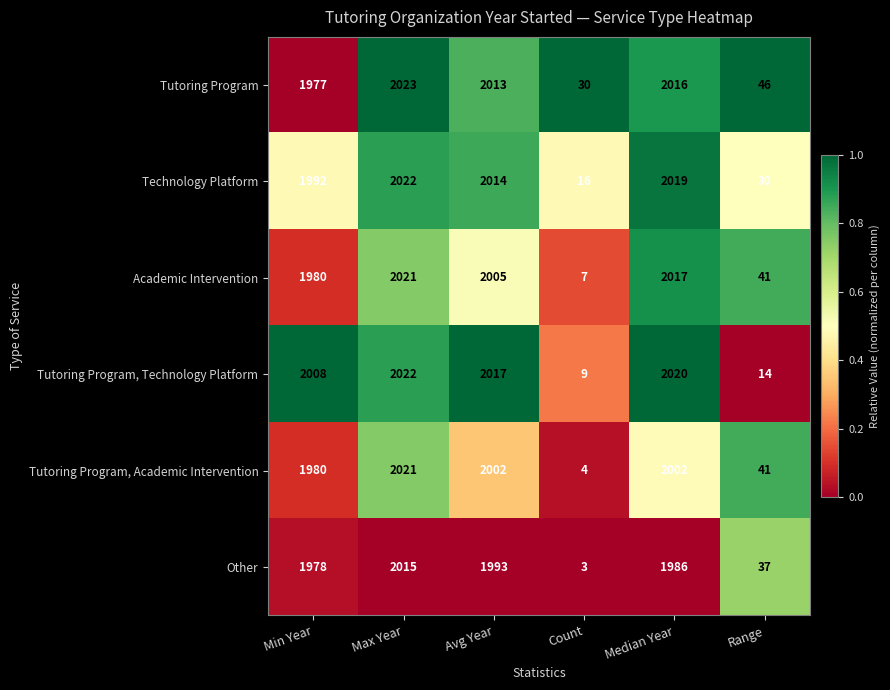

The value of Other at Avg Year is 1993. True or false?

True